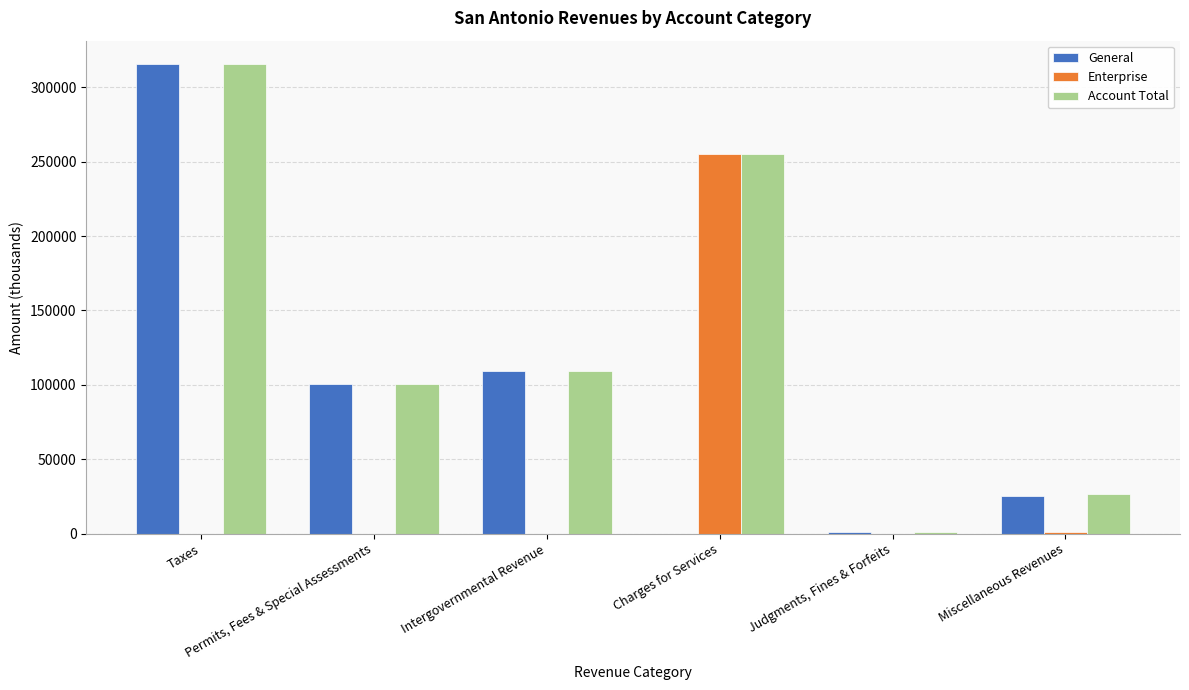

How many groups of bars are there?

6